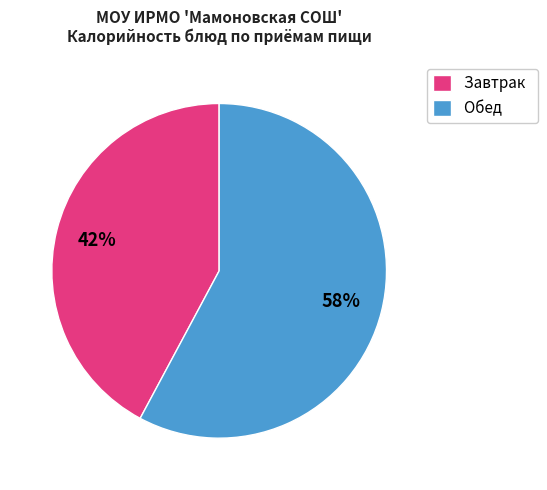

What is the largest slice in the pie chart?

Обед